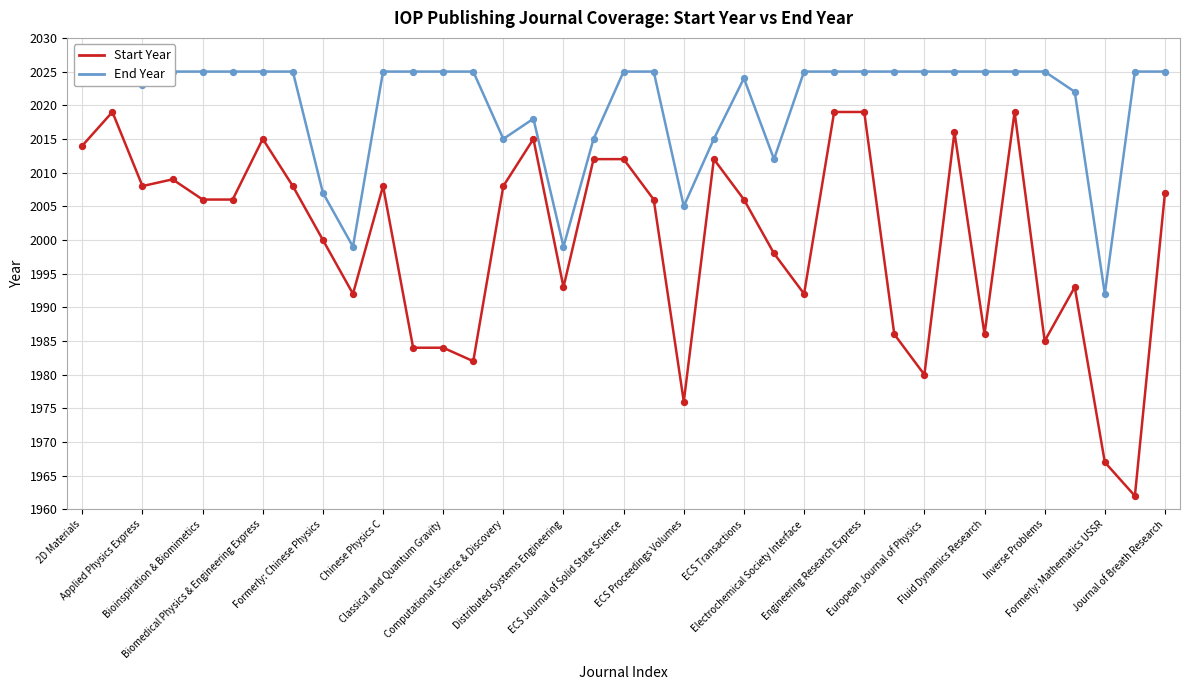

Which series reaches the maximum Y coordinate?

End Year